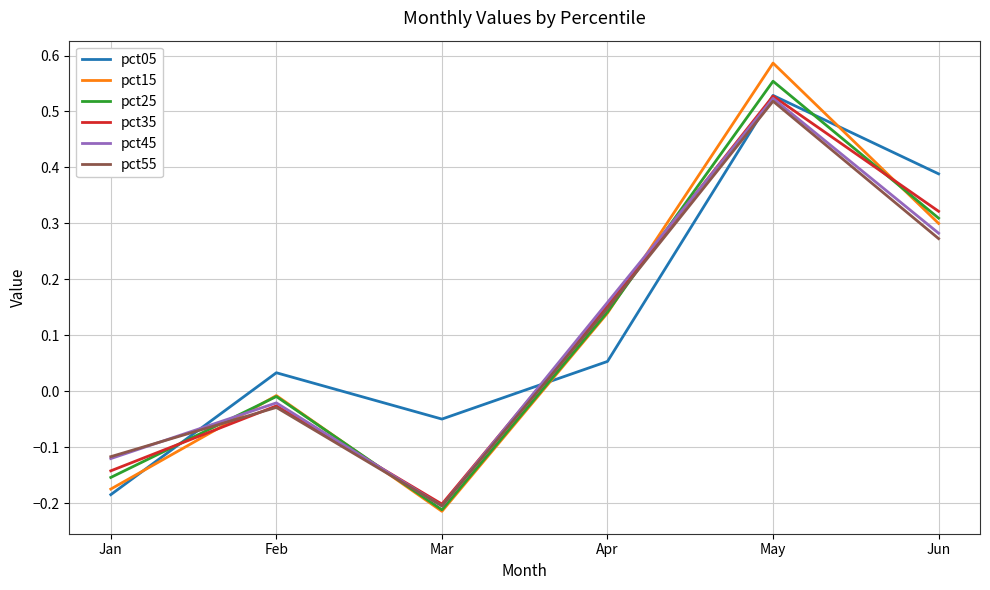

Which series changed the most between Mar and May?

pct15